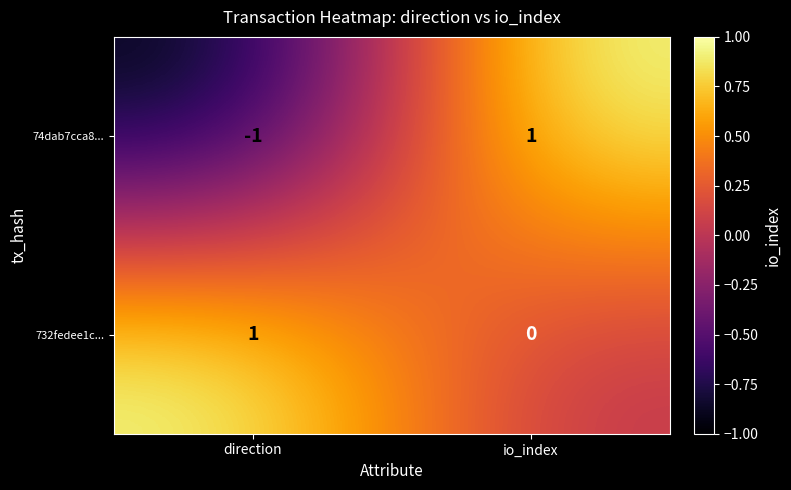

What is the minimum value shown in the chart?

-1